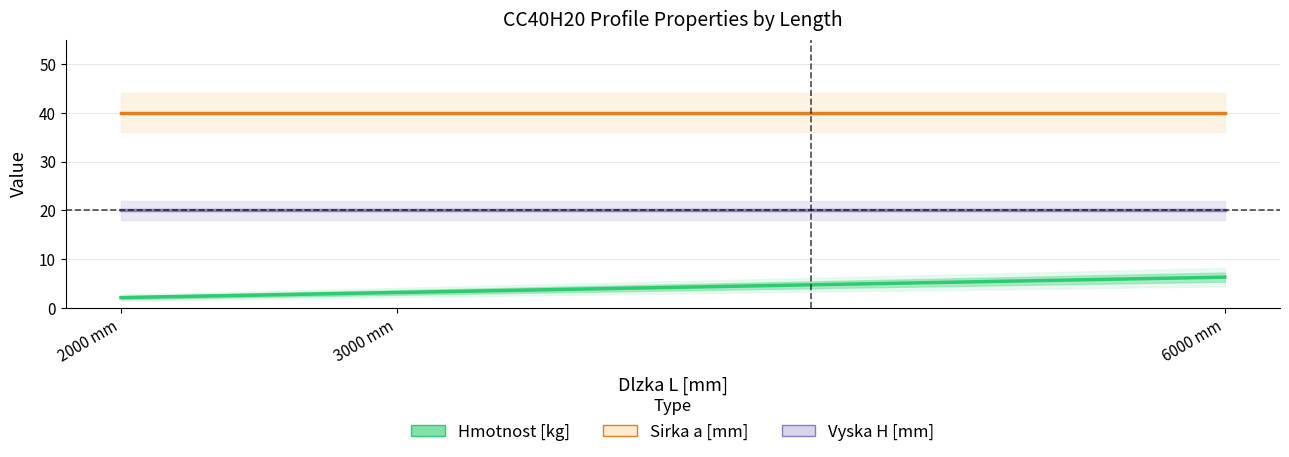

What is the maximum value shown in the chart?

40.0